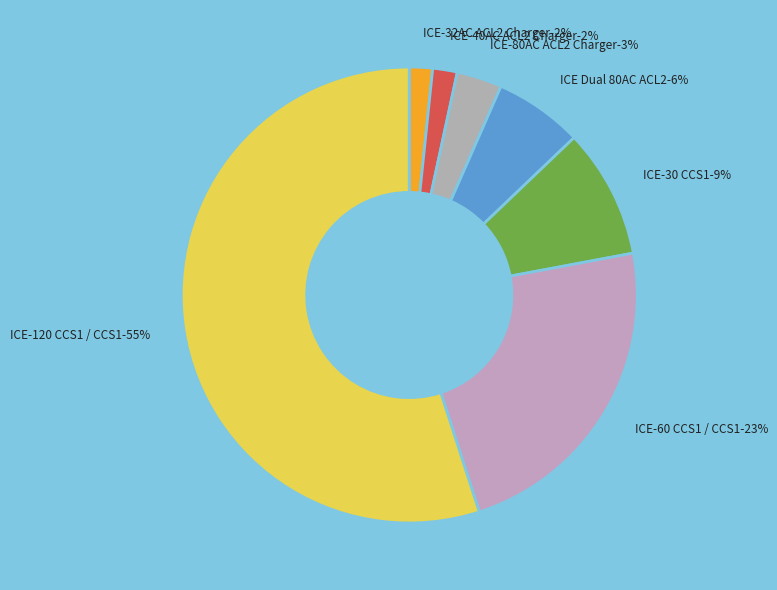

Is it true that ICE-30 CCS1 is 3% of the pie?

False